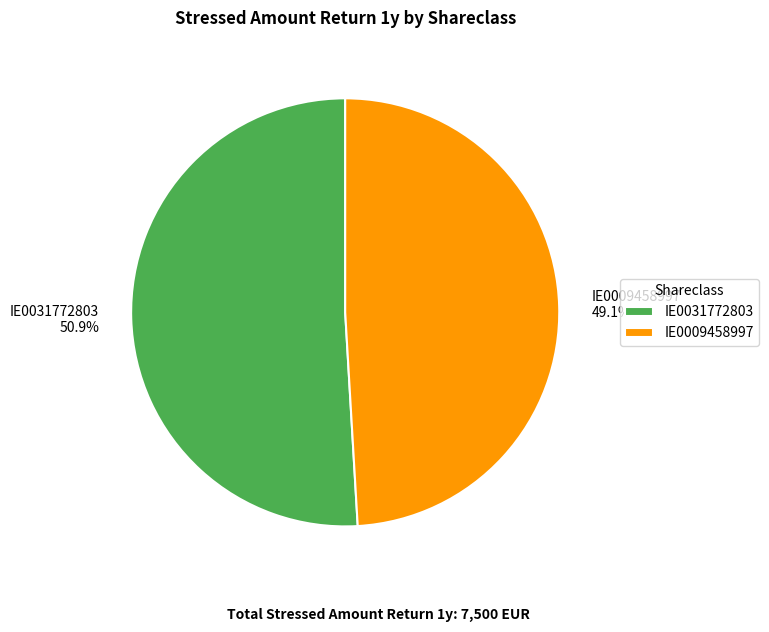

Which category has the biggest portion of the pie?

IE0031772803